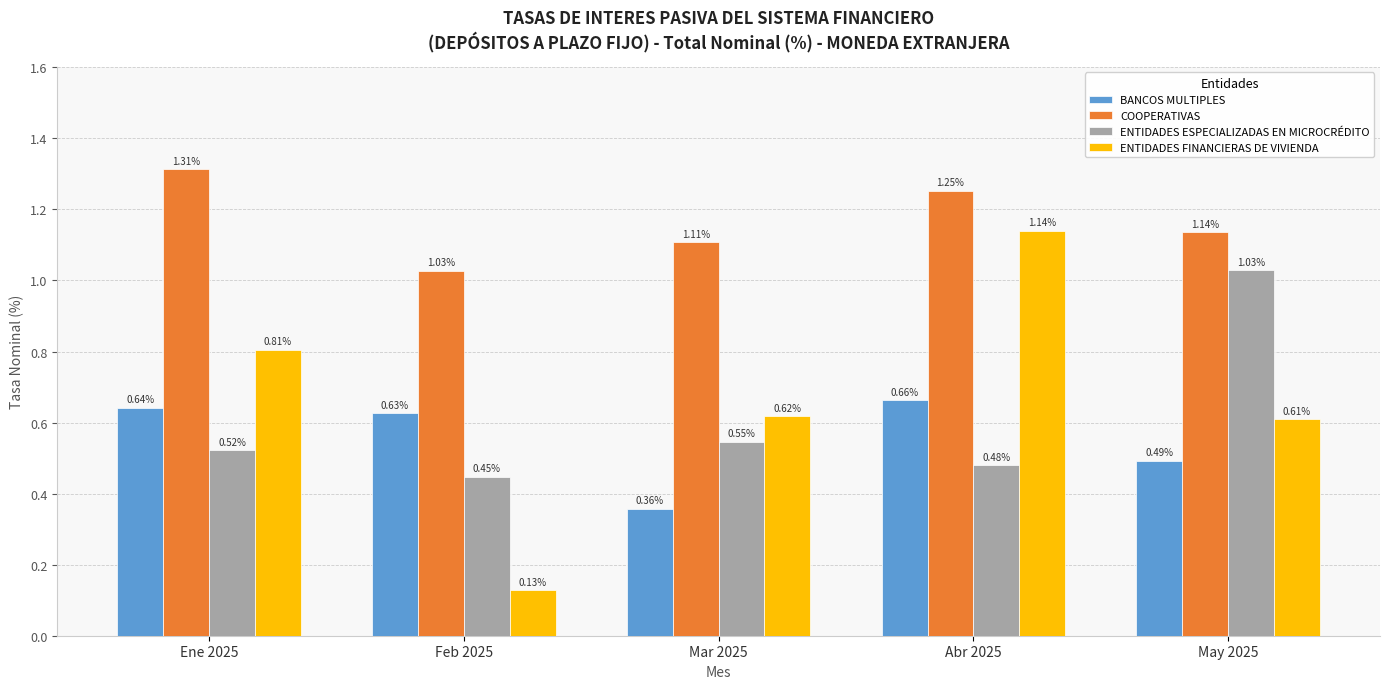

Is it true that ENTIDADES ESPECIALIZADAS EN MICROCRÉDITO equals 0.2 at Abr 2025?

False